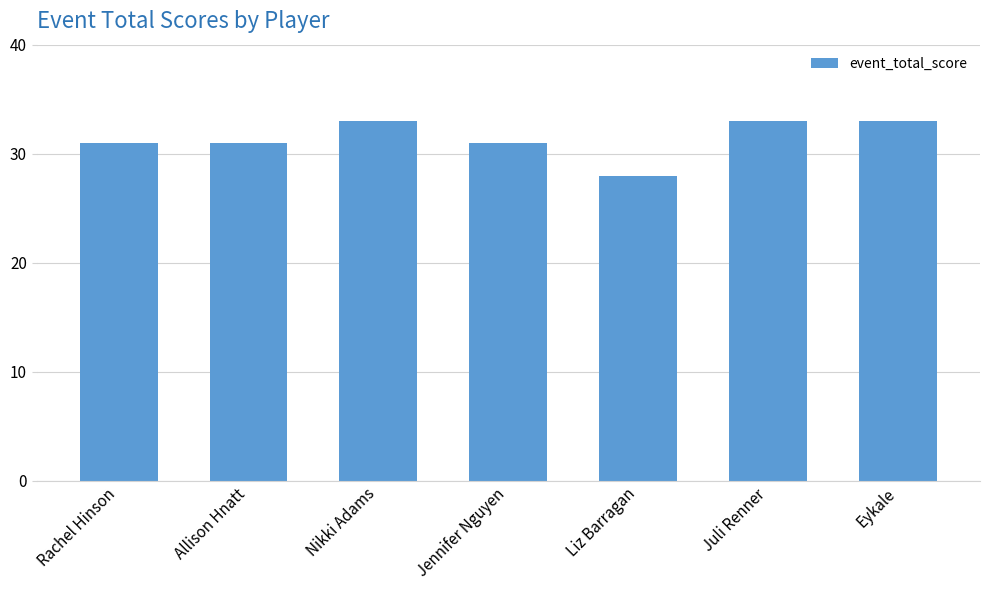

How many bars are there in total?

7